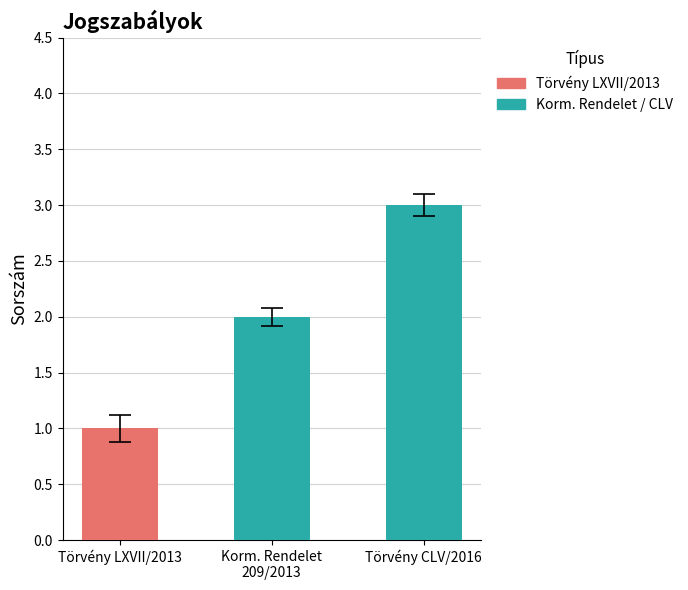

Does the chart contain stacked bars?

No